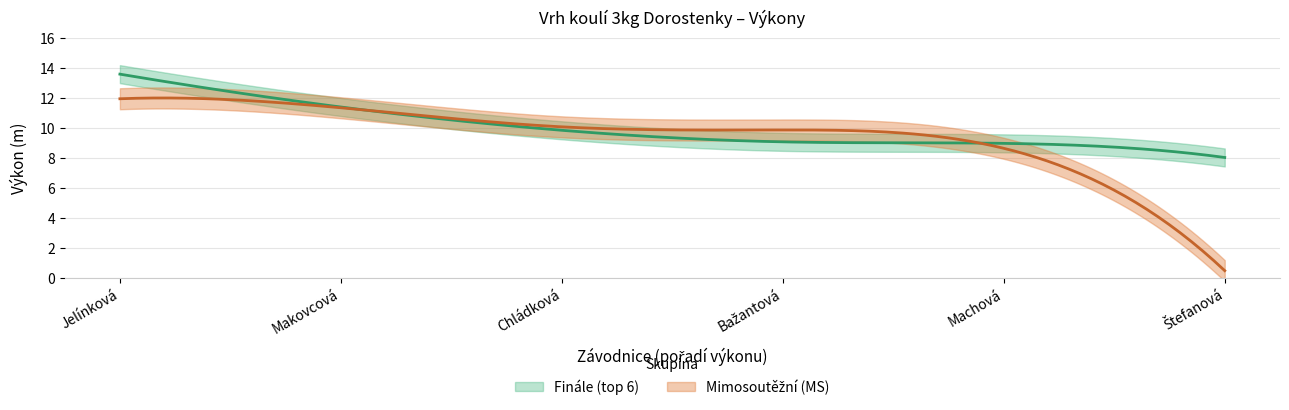

Rank the series at Štefanová from highest to lowest value.

Finále (top 6), Mimosoutěžní (MS)